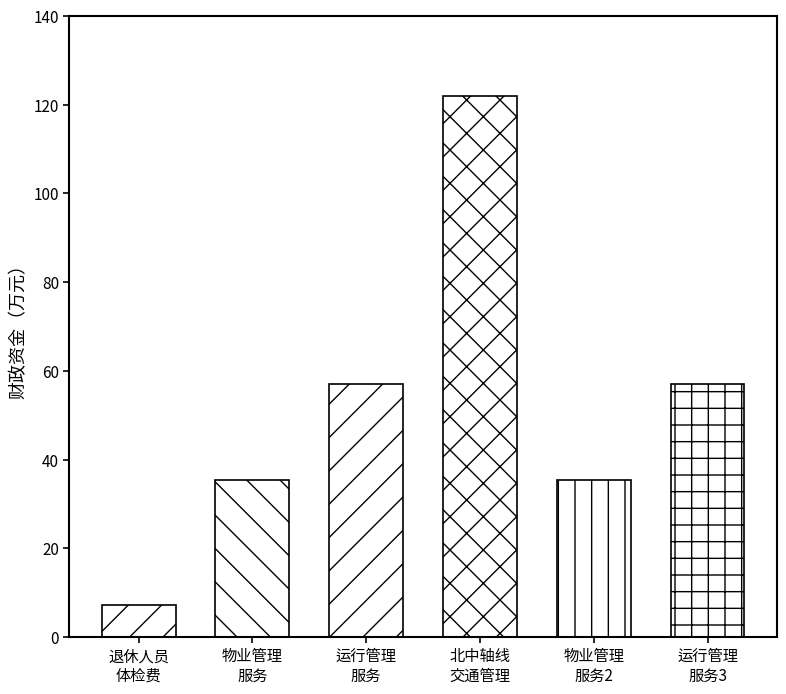

Is the value of 财政资金 at 管理处退休人员体检费 greater than the value of 产出指标 at 管理处物业管理服务?

No